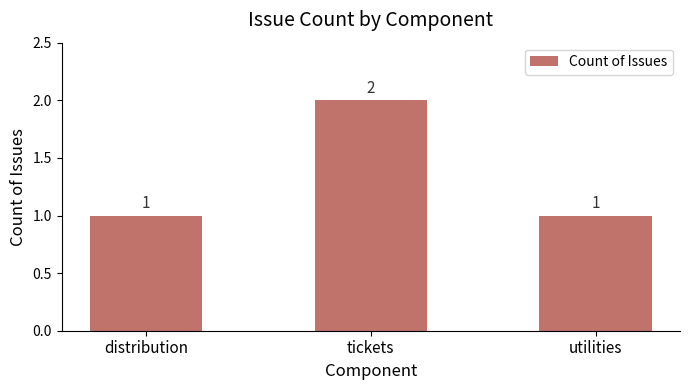

Reading left to right, extract all data points from this chart.

distribution=1	tickets=2	utilities=1